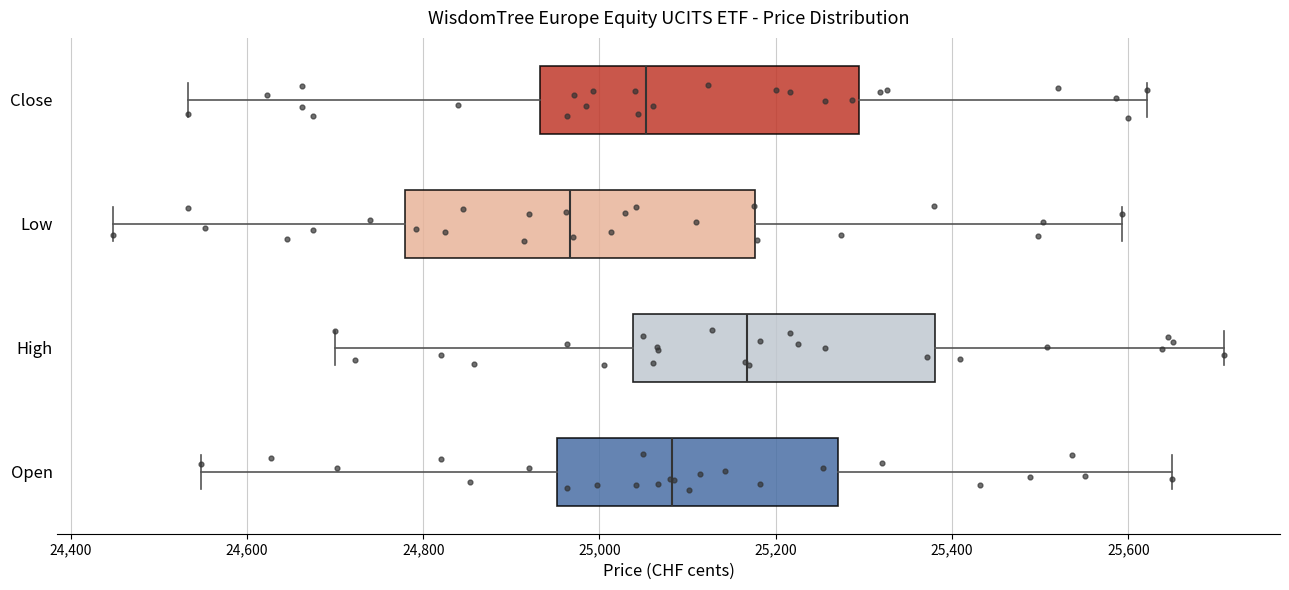

Reading bottom to top, transcribe this box plot: for each box, give where its median line is, the range the box spans, and where its two whiskers end, as read against the x-axis. The values are not printed on the chart, so give them approximately, as read against the axis.

Open: median 25080, box 24960 to 25280, whiskers 24540 to 25660
High: median 25160, box 25040 to 25380, whiskers 24700 to 25700
Low: median 24960, box 24780 to 25180, whiskers 24440 to 25600
Close: median 25060, box 24940 to 25300, whiskers 24540 to 25620